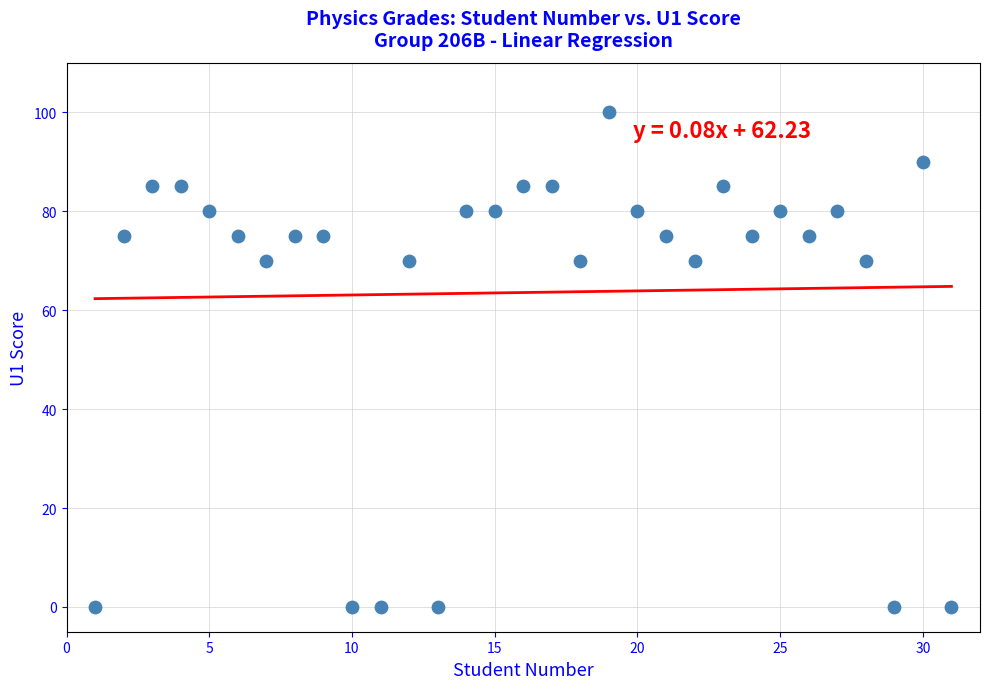

What is the range of Y values (max minus min)?

100